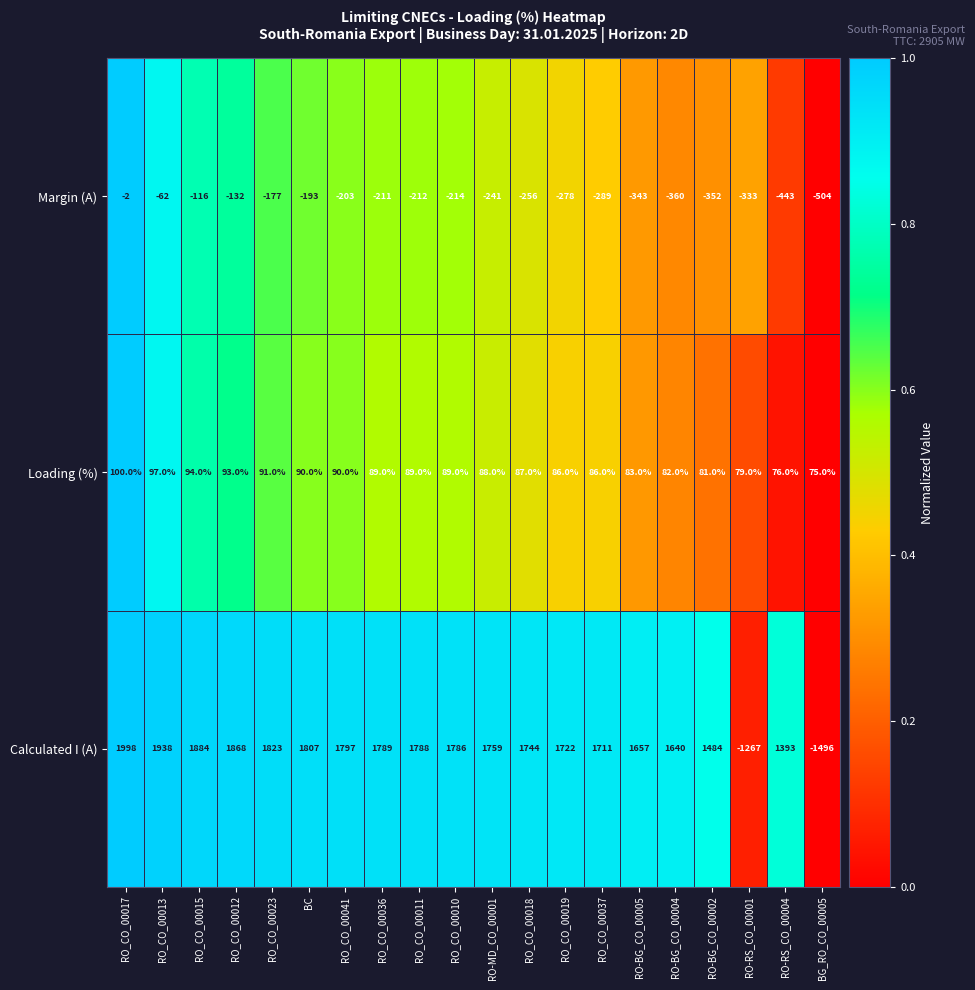

Read the Loading (%) value at RO_CO_00037, to the nearest 5.

85